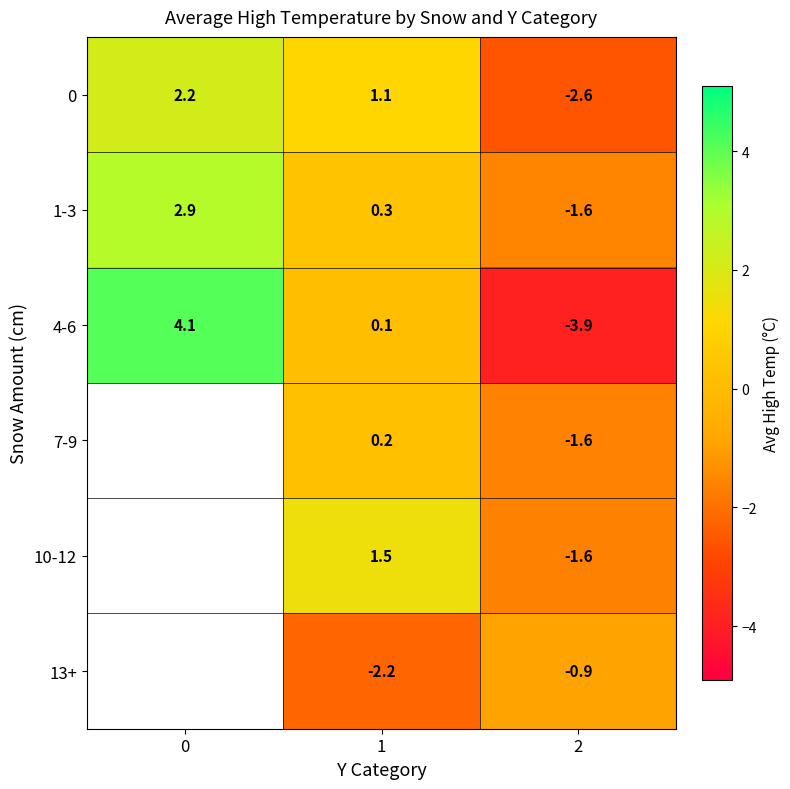

Is it true that 1-3 equals 0.3 at 1?

True